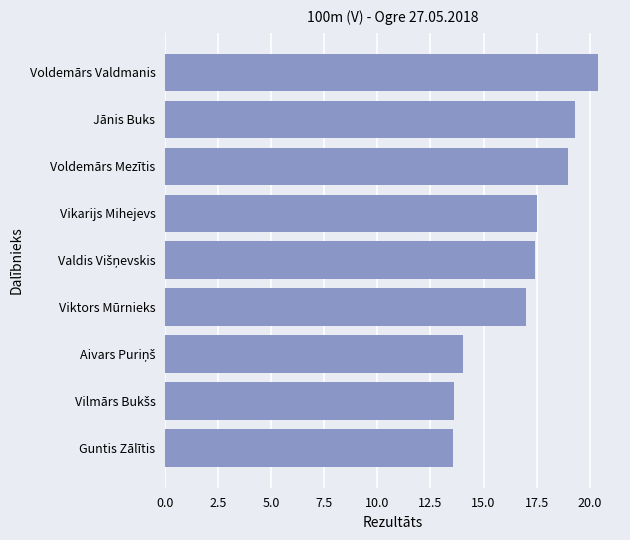

Which has a higher value, Voldemārs Valdmanis or Guntis Zālītis?

Voldemārs Valdmanis